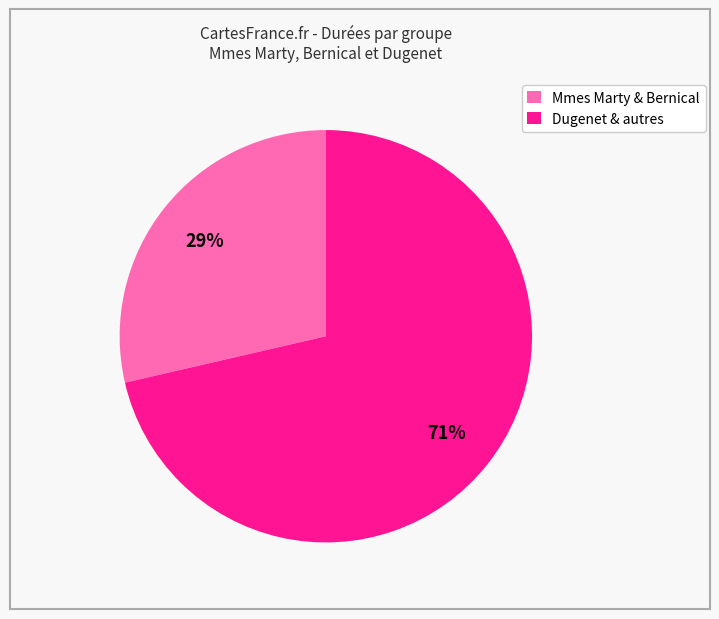

Between Dugenet & autres and Mmes Marty & Bernical, which is larger?

Dugenet & autres